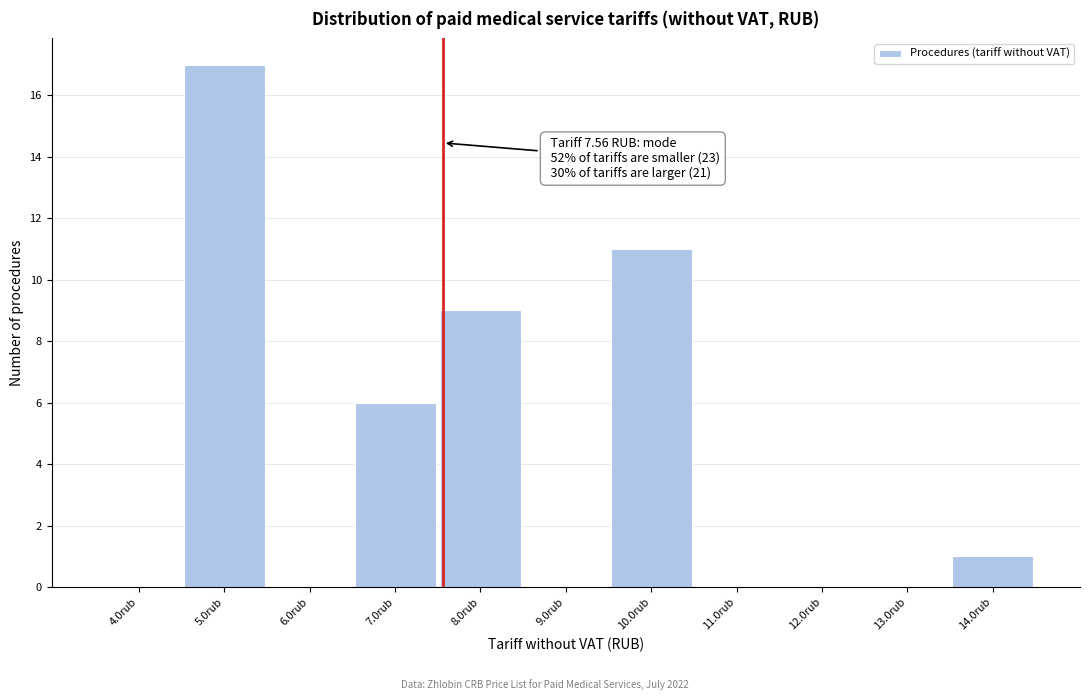

Over which range of the x-axis is the bar tallest?

4.5 to 5.5